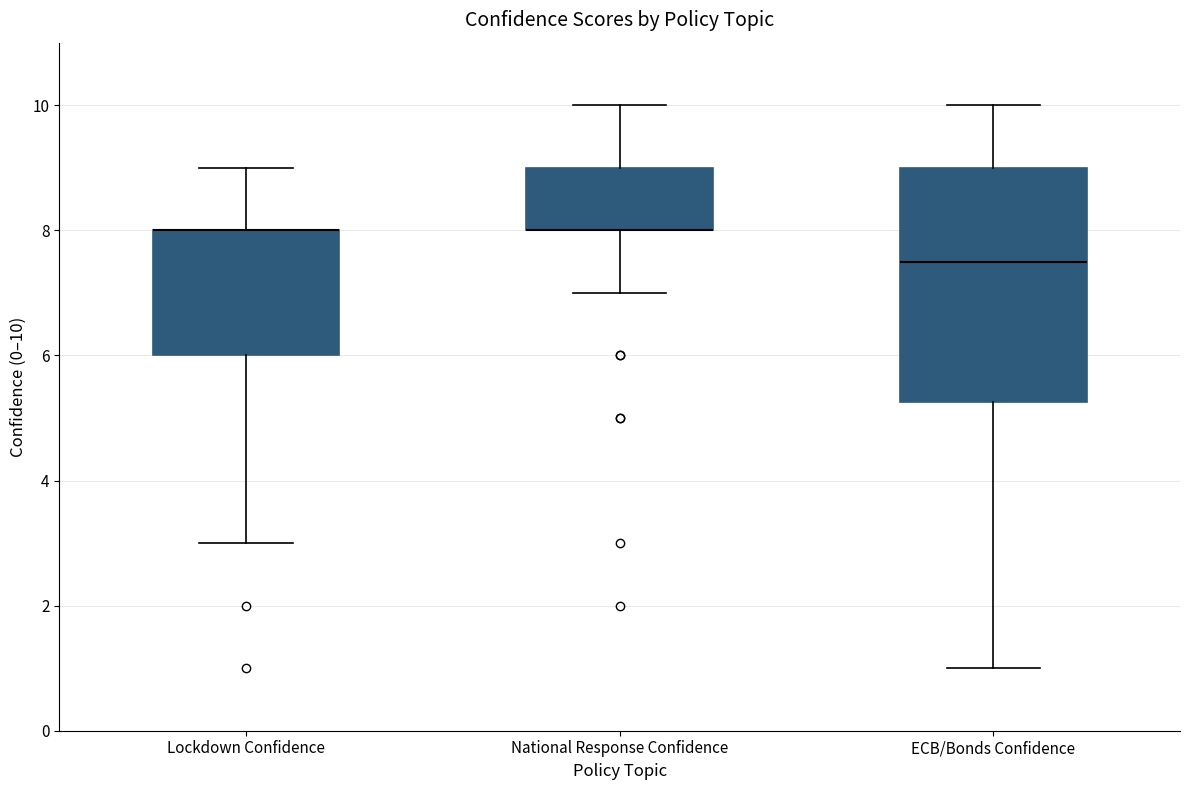

Reading left to right, read every box against the y-axis: the position of its median line, the range the box covers, and the ends of its whiskers. The values are not printed on the chart, so give them approximately, as read against the axis.

Lockdown Confidence: median 8.0 (drawn on the box's upper edge), box 6.0 to 8.0, whiskers 3.0 to 9.0
National Response Confidence: median 8.0 (drawn on the box's lower edge), box 8.0 to 9.0, whiskers 7.0 to 10.0
ECB/Bonds Confidence: median 7.6, box 5.2 to 9.0, whiskers 1.0 to 10.0